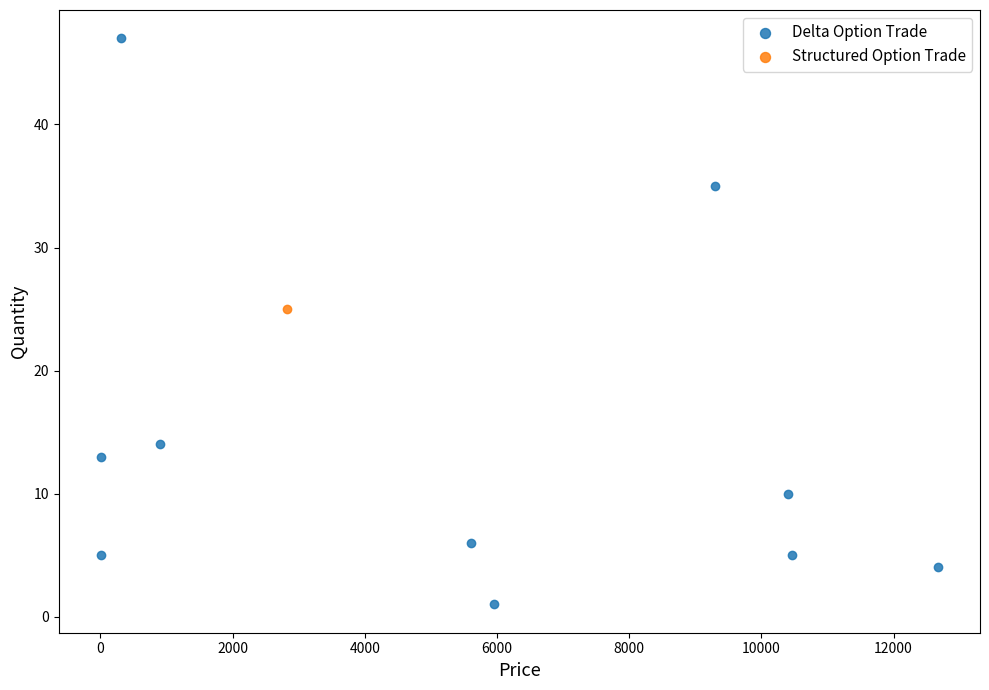

What are all the series names shown in the legend?

Delta Option Trade, Structured Option Trade